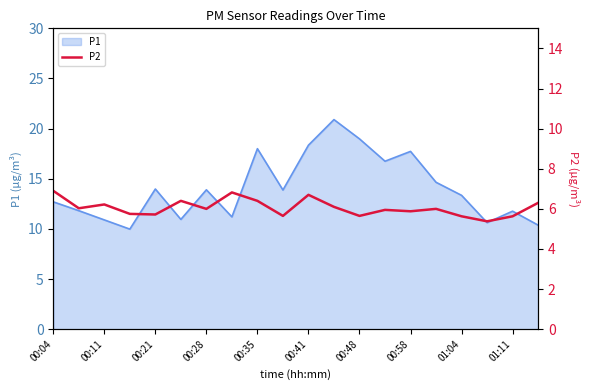

What is the maximum value for P1?

20.9